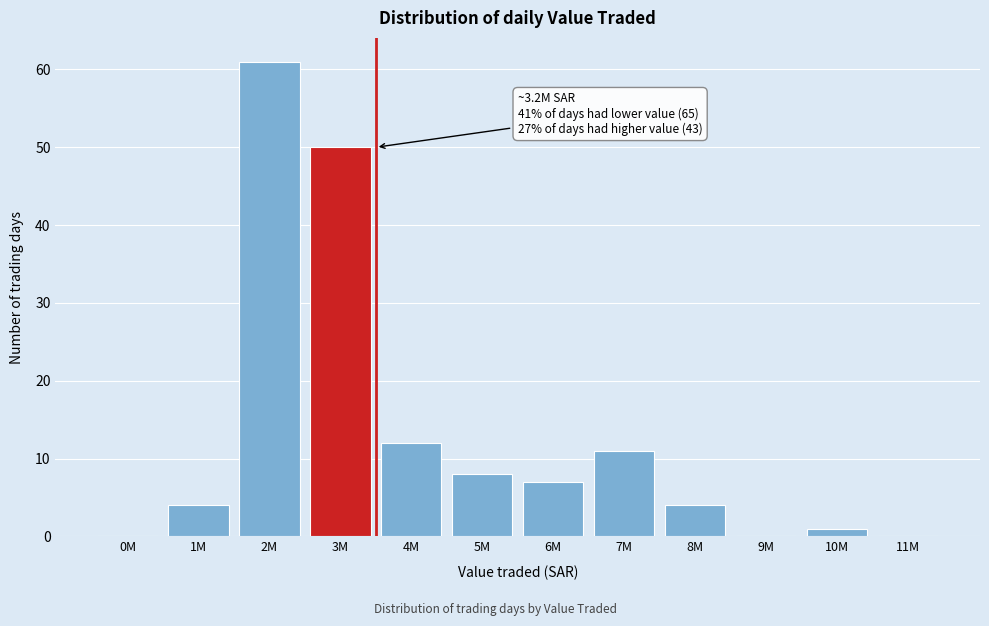

Reading left to right, what are all the values shown in this chart?

0M=0	1M=4	2M=61	3M=50	4M=12	5M=8	6M=7	7M=11	8M=4	9M=0	10M=1	11M=0